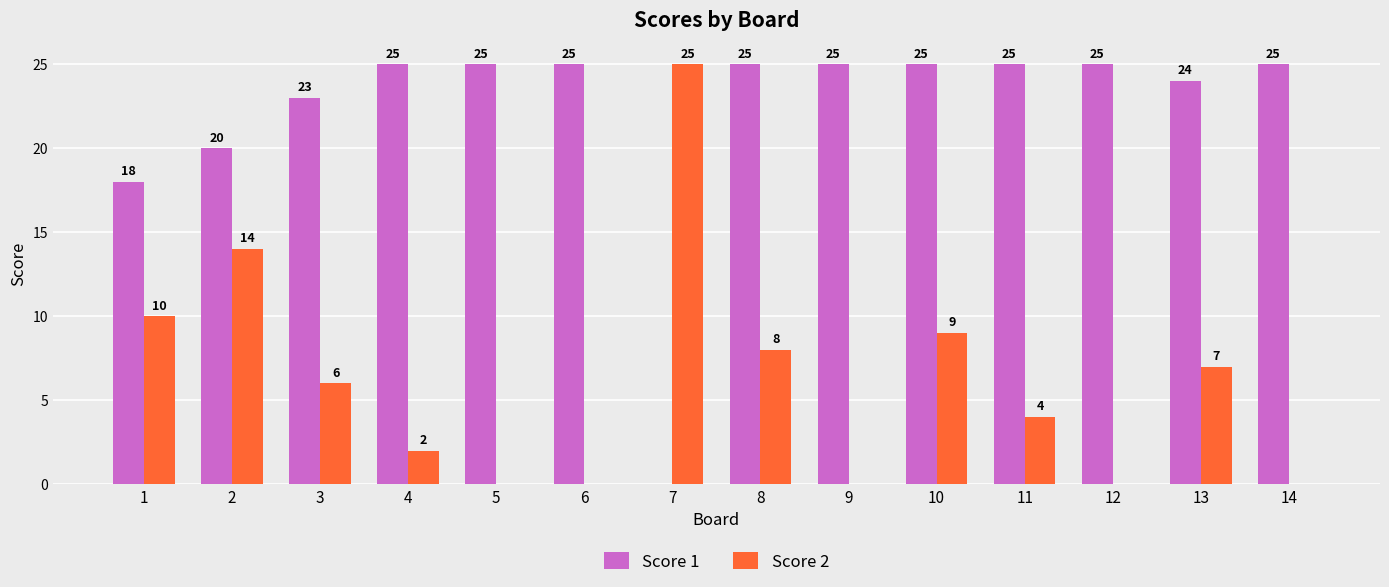

The Score 1 series shows 24 at 13. True or false?

True